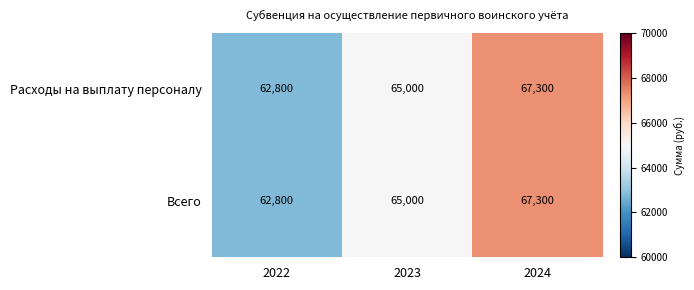

The Всего series shows 62800 at 2022. True or false?

True